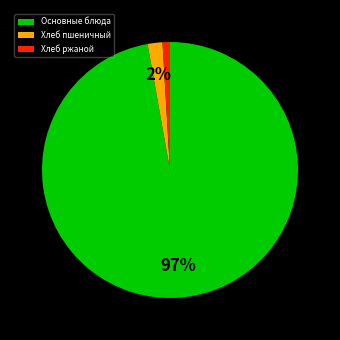

Count the number of slices in the pie.

3